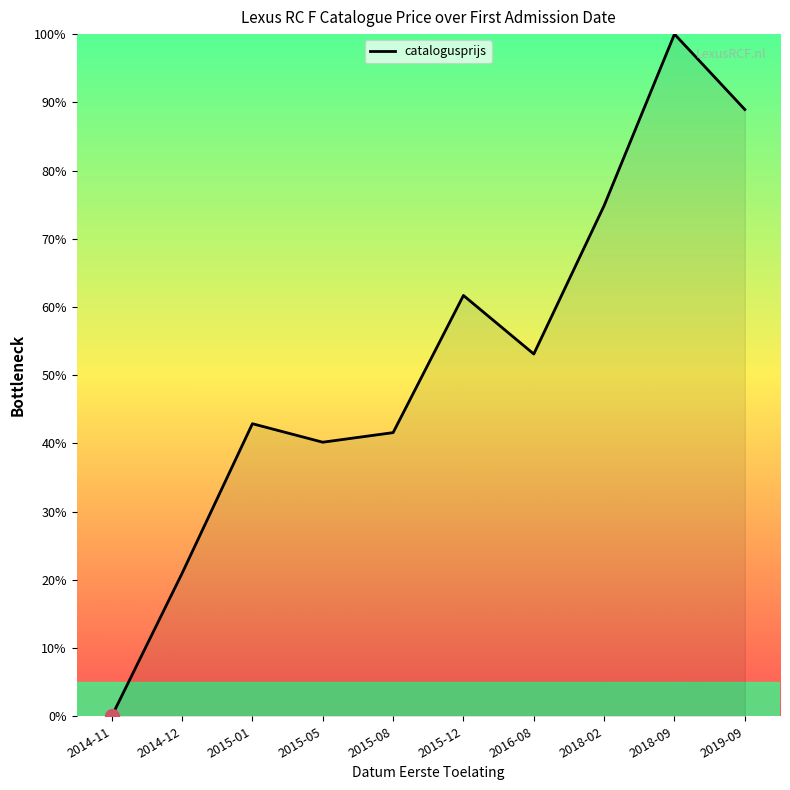

At which category does the data reach its first local valley?

2015-05